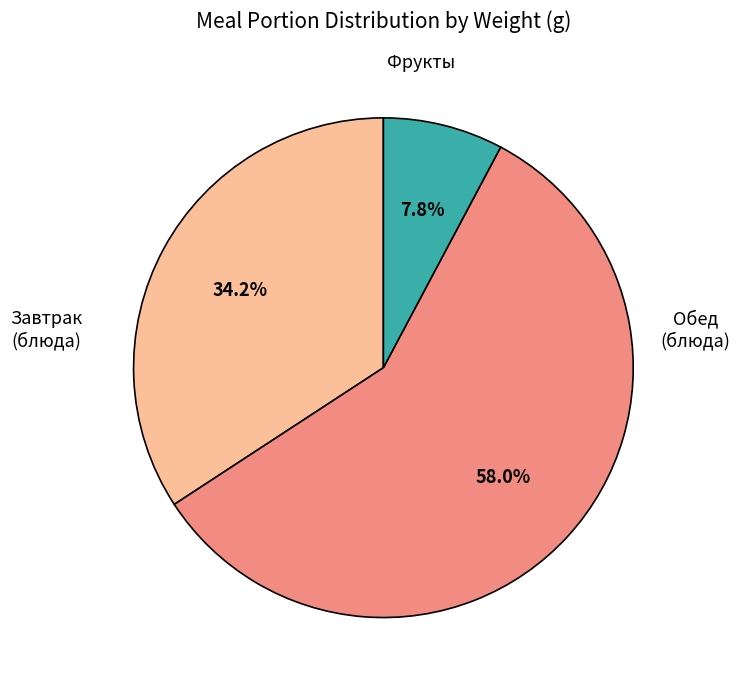

How many slices are in this pie chart?

3